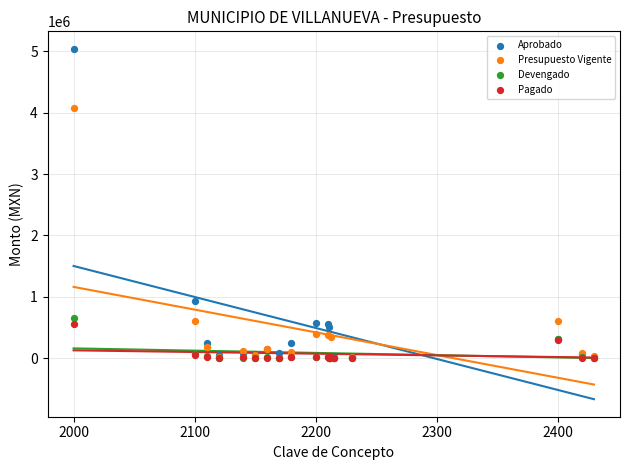

In the Presupuesto Vigente series, what Y value is closest to 2037907?

611000.0